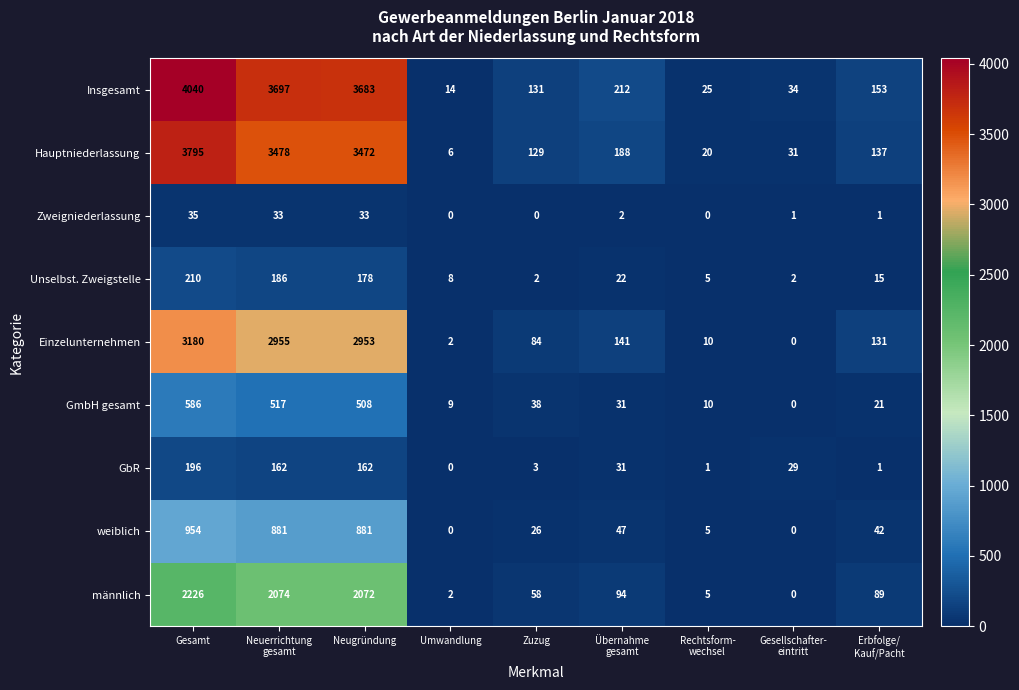

At which label does Zweigniederlassung first exceed 1?

Gesamt